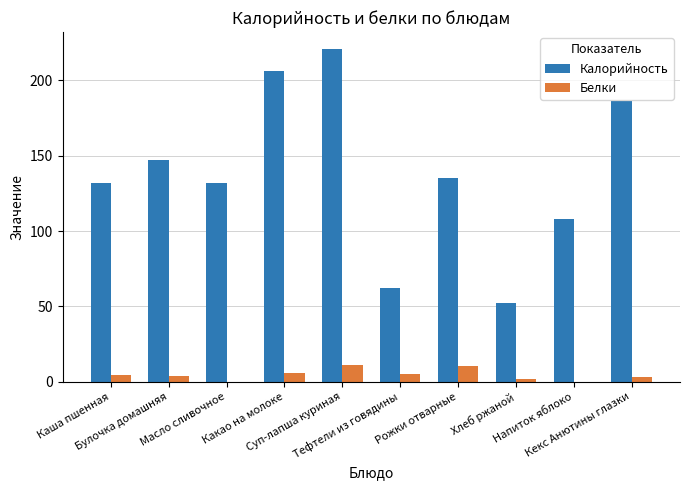

Which series has the largest total across all categories?

Калорийность